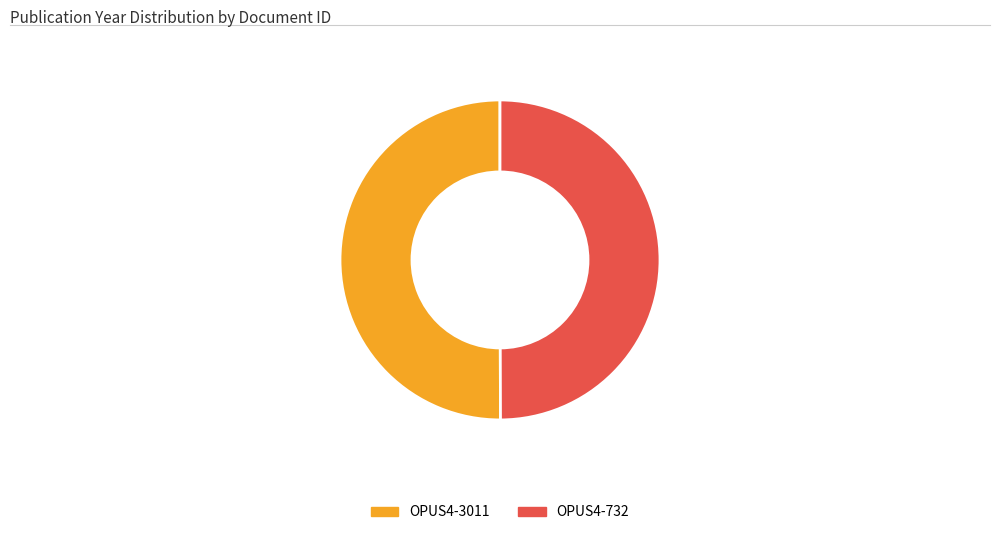

Approximately how many times larger is the value at OPUS4-3011 compared to OPUS4-732?

1.0